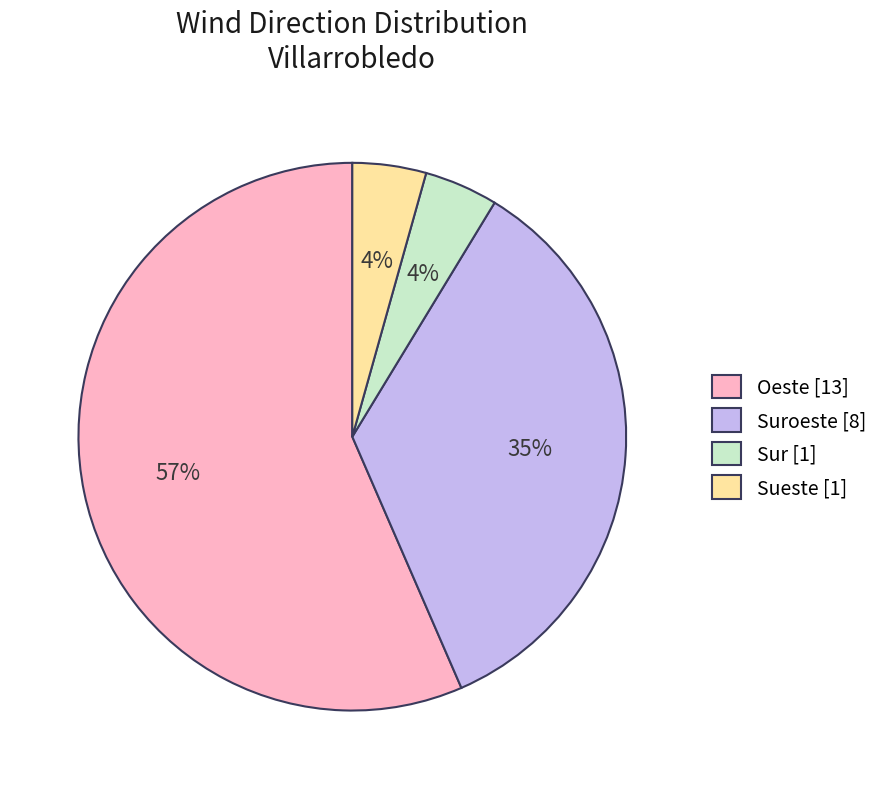

To the nearest percent, what portion does Suroeste [8] represent?

35%